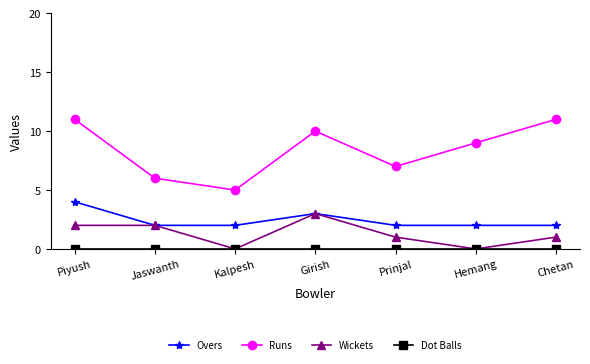

How many data points does each series have?

7